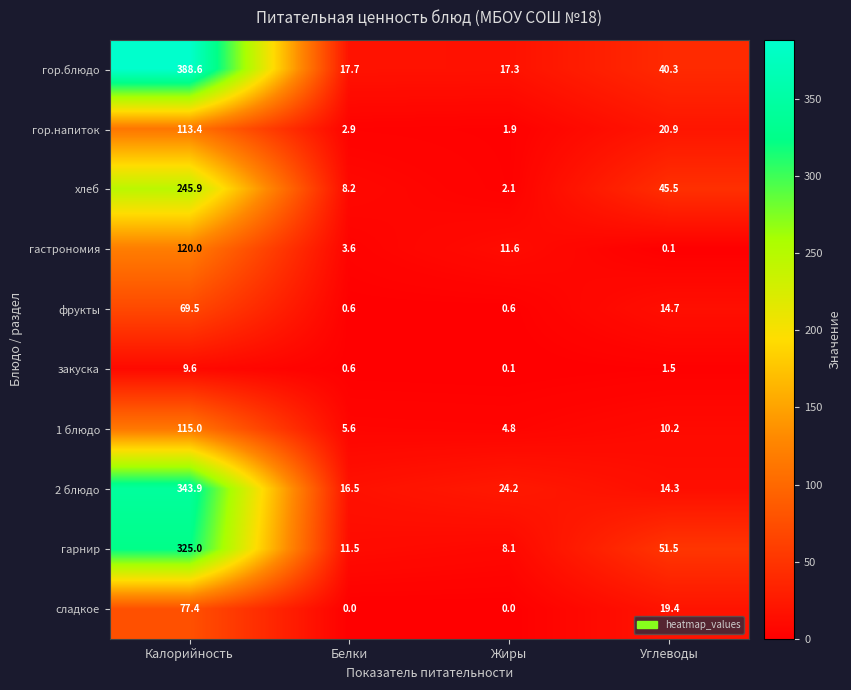

What is the total value across all series at Белки?

67.2